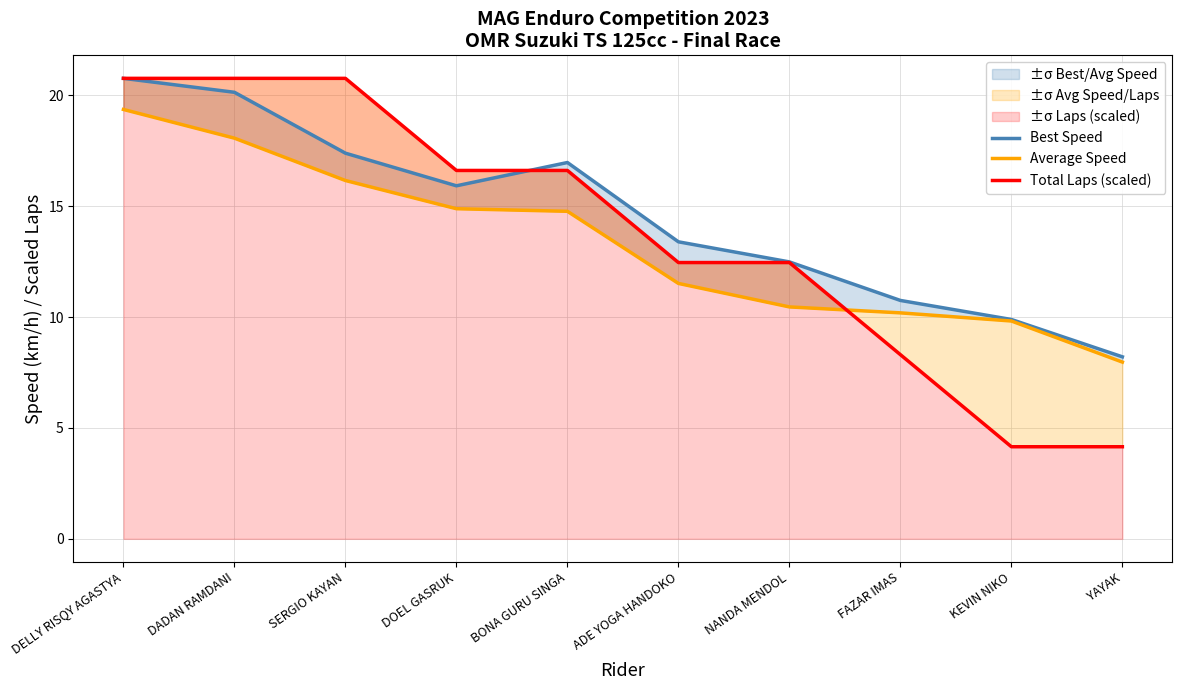

Reading left to right, extract all data points from this chart.

Best Speed: DELLY RISQY AGASTYA=20.8	DADAN RAMDANI=20.1	SERGIO KAYAN=17.4	DOEL GASRUK=15.9	BONA GURU SINGA=17.0	ADE YOGA HANDOKO=13.4	NANDA MENDOL=12.5	FAZAR IMAS=10.7	KEVIN NIKO=9.9	YAYAK=8.2
Average Speed: DELLY RISQY AGASTYA=19.4	DADAN RAMDANI=18.1	SERGIO KAYAN=16.2	DOEL GASRUK=14.9	BONA GURU SINGA=14.8	ADE YOGA HANDOKO=11.5	NANDA MENDOL=10.5	FAZAR IMAS=10.2	KEVIN NIKO=9.8	YAYAK=8.0
Total Laps (scaled): DELLY RISQY AGASTYA=20.8	DADAN RAMDANI=20.8	SERGIO KAYAN=20.8	DOEL GASRUK=16.6	BONA GURU SINGA=16.6	ADE YOGA HANDOKO=12.5	NANDA MENDOL=12.5	FAZAR IMAS=8.3	KEVIN NIKO=4.2	YAYAK=4.2